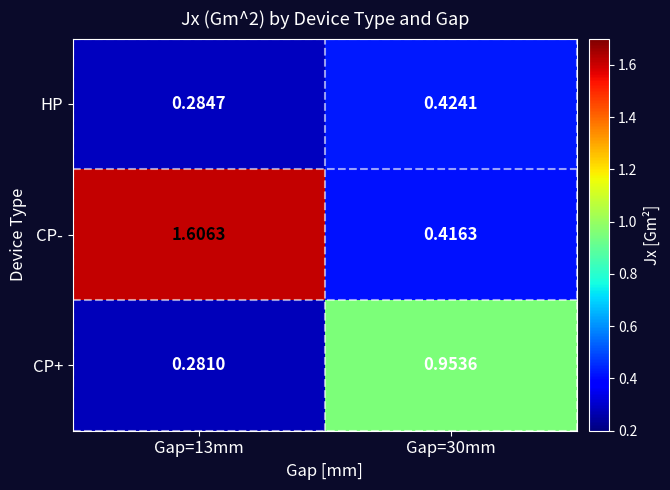

Which series has the largest total across all categories?

CP-